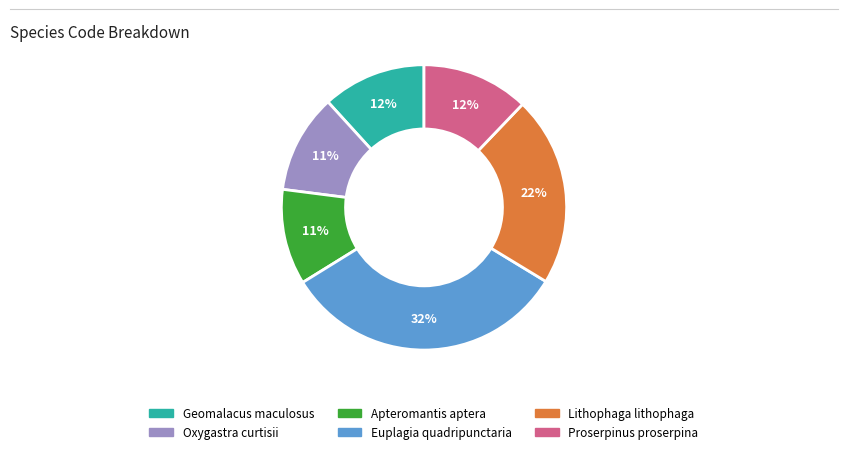

Do Euplagia quadripunctaria and Proserpinus proserpina together represent more than half of the pie?

No